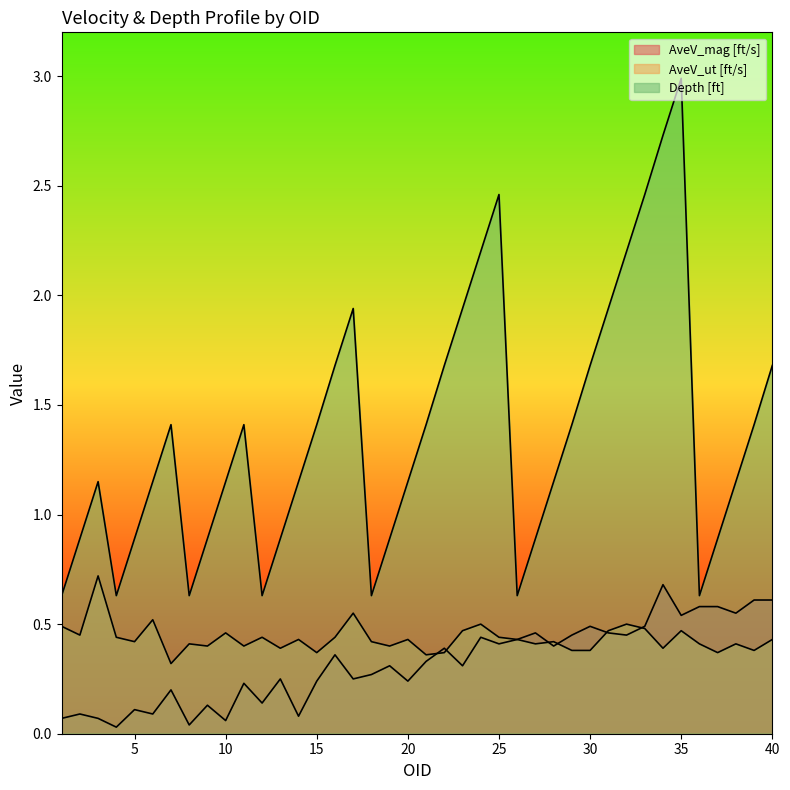

Where is AveV_ut [ft/s] nearest to the value 0?

7